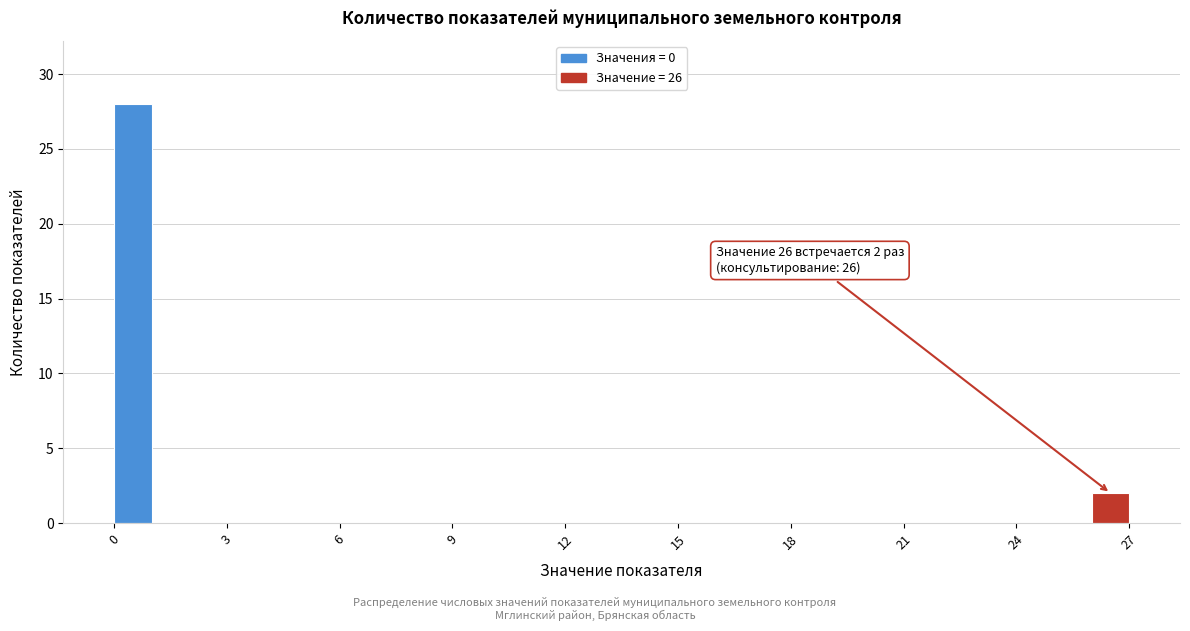

Read against the x-axis, roughly where is the centre of the tallest bar?

0.5